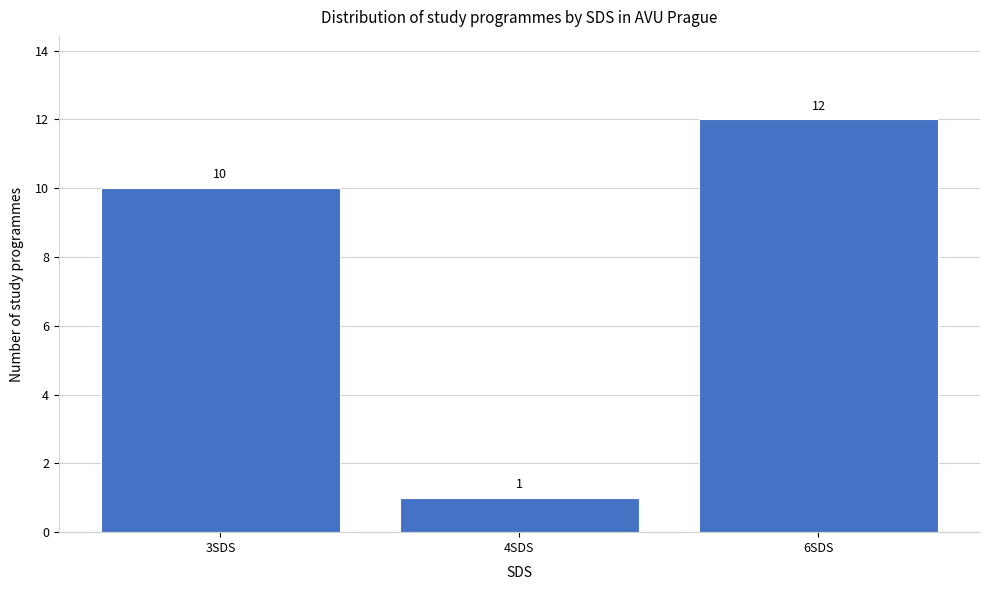

Reading left to right, list all the values displayed in this chart.

3SDS=10	4SDS=1	6SDS=12